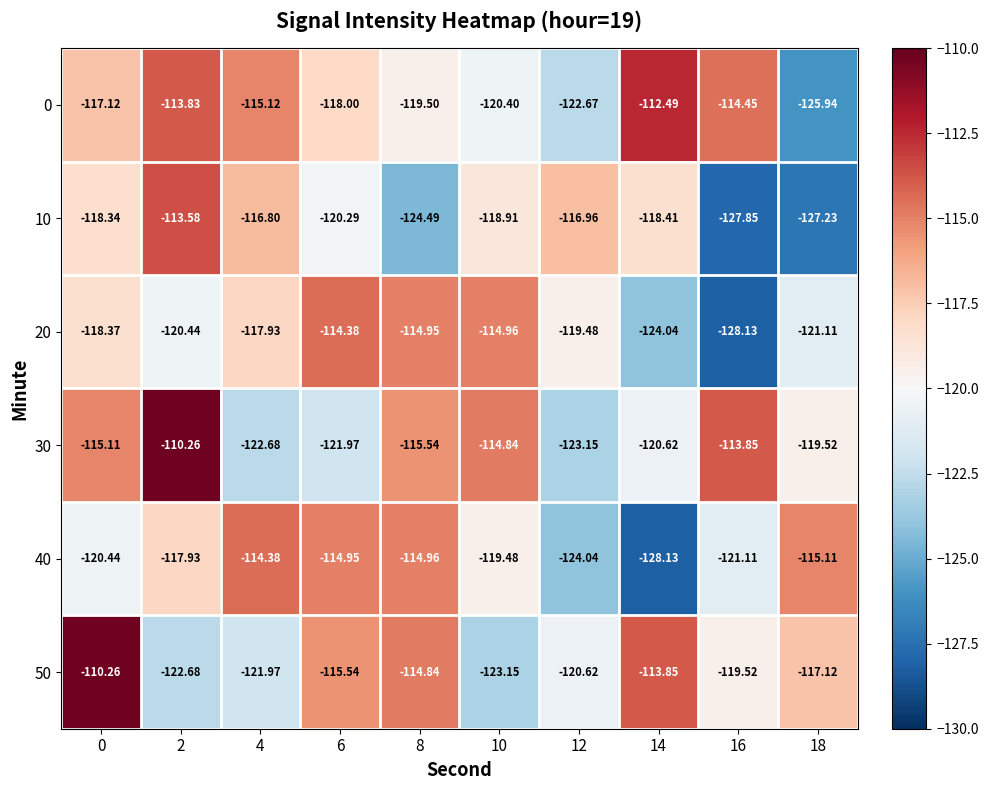

Is the value of 0 at 4 greater than the value of 40 at 14?

Yes